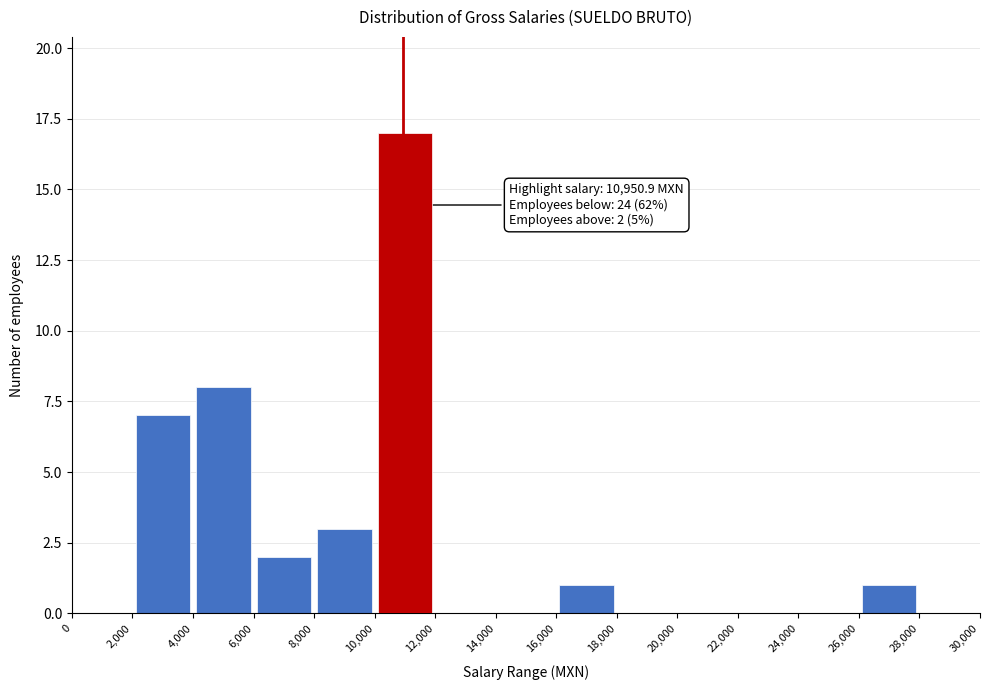

Over which range of the x-axis is the bar tallest?

10,000 to 12,000